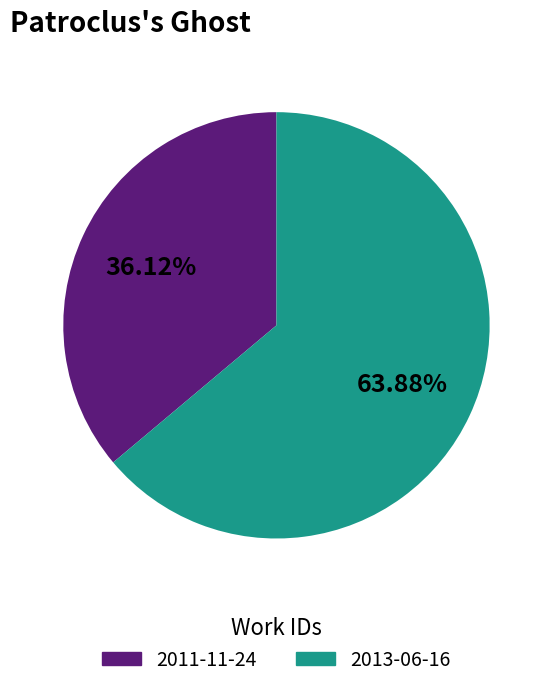

What is the ratio of the value at 2013-06-16 to the value at 2011-11-24?

1.8